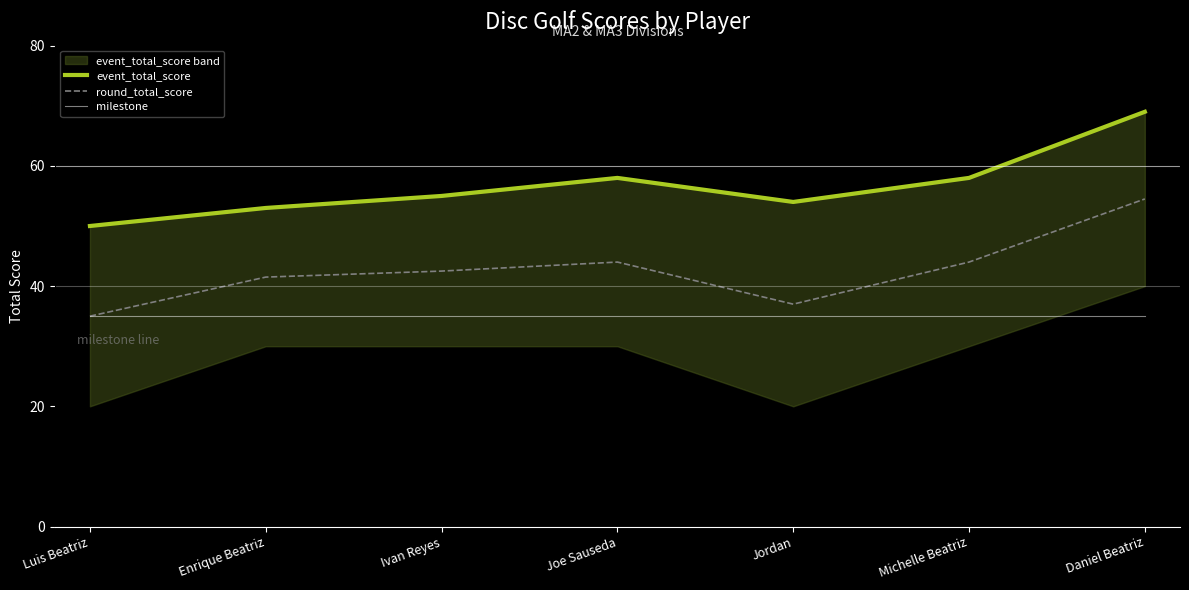

What is the total value across all series at Ivan Reyes?

132.5